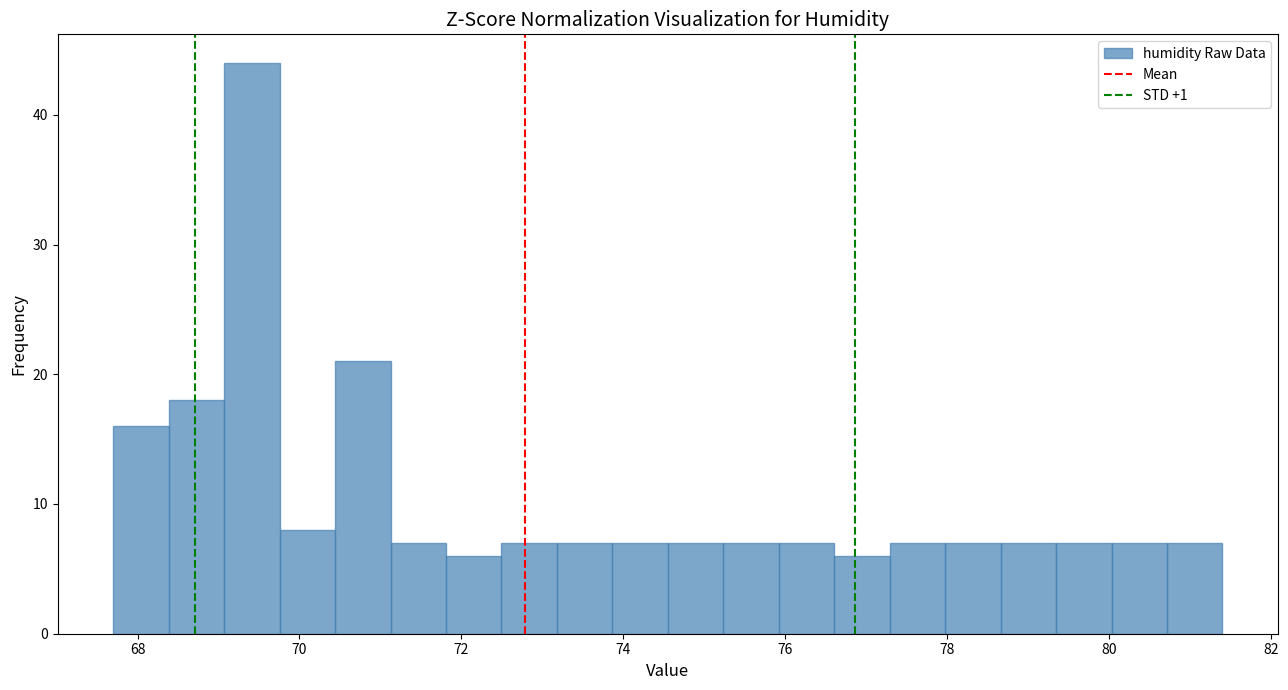

Around what value on the x-axis is the tallest bar? Give the approximate position of its centre, as read against the axis.

69.4